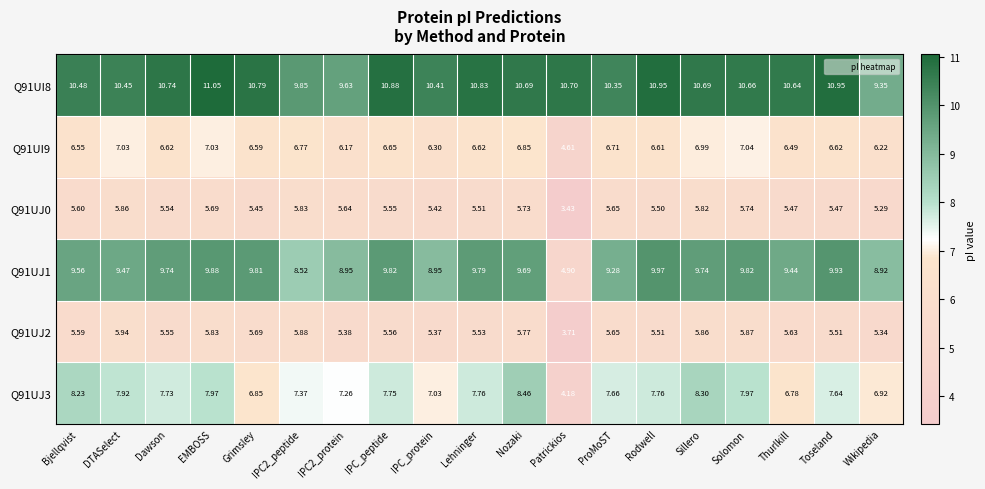

At which category is the sum across all series the highest?

EMBOSS